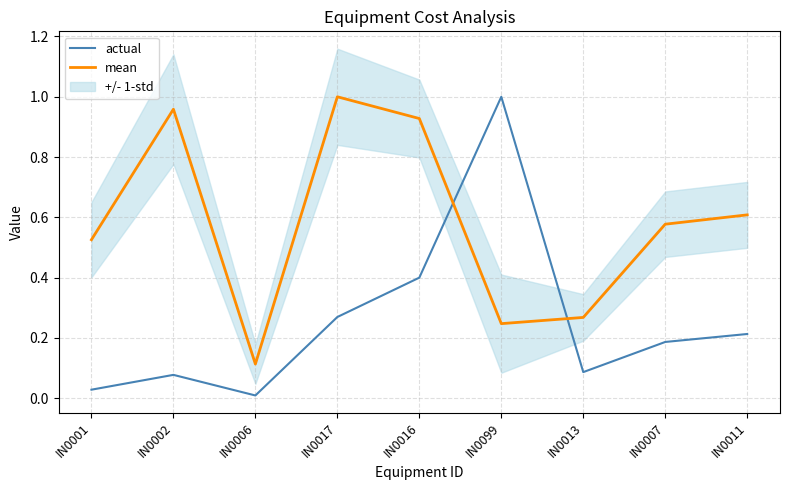

The value of actual at IN0016 is 0.4. True or false?

True